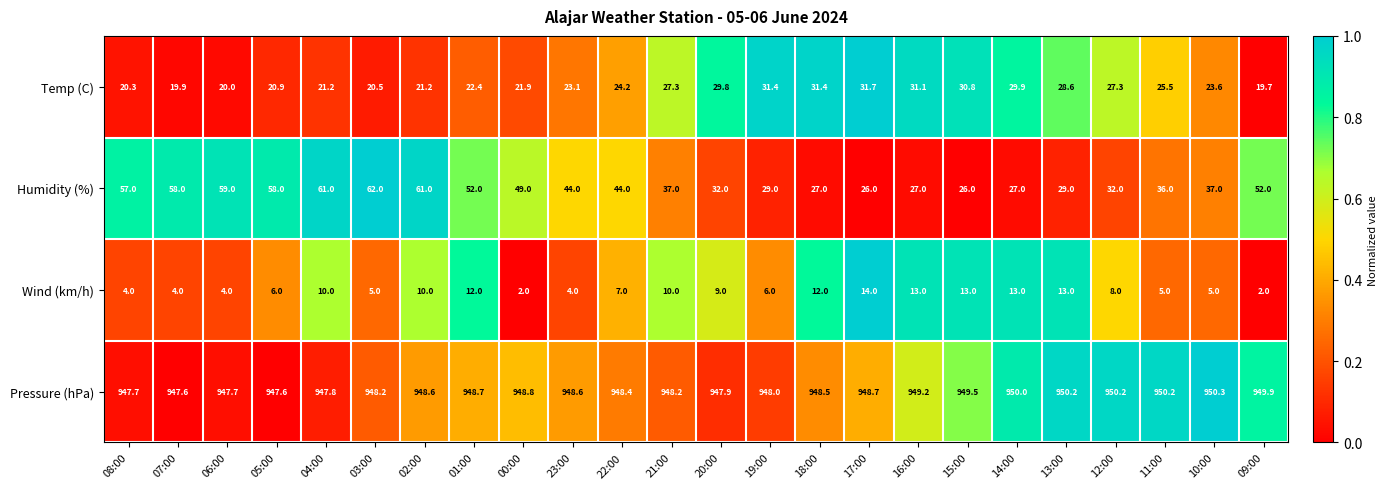

Count the number of data series in this chart.

4